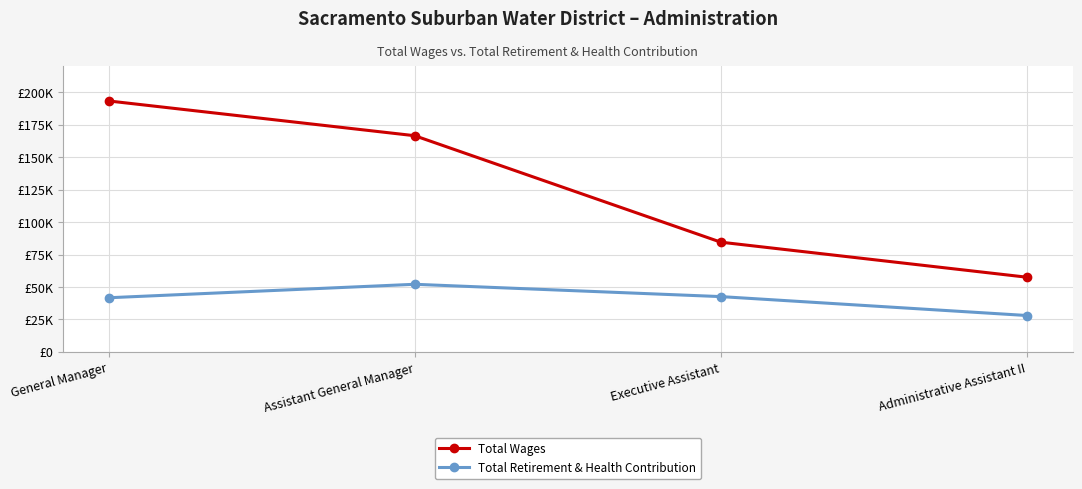

True or false: Total Retirement & Health Contribution and Total Wages cross at least once.

False